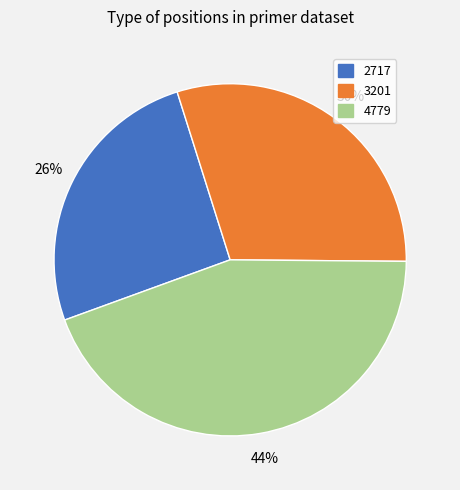

To the nearest percent, what is the combined percentage of 2717 and 4779?

70%